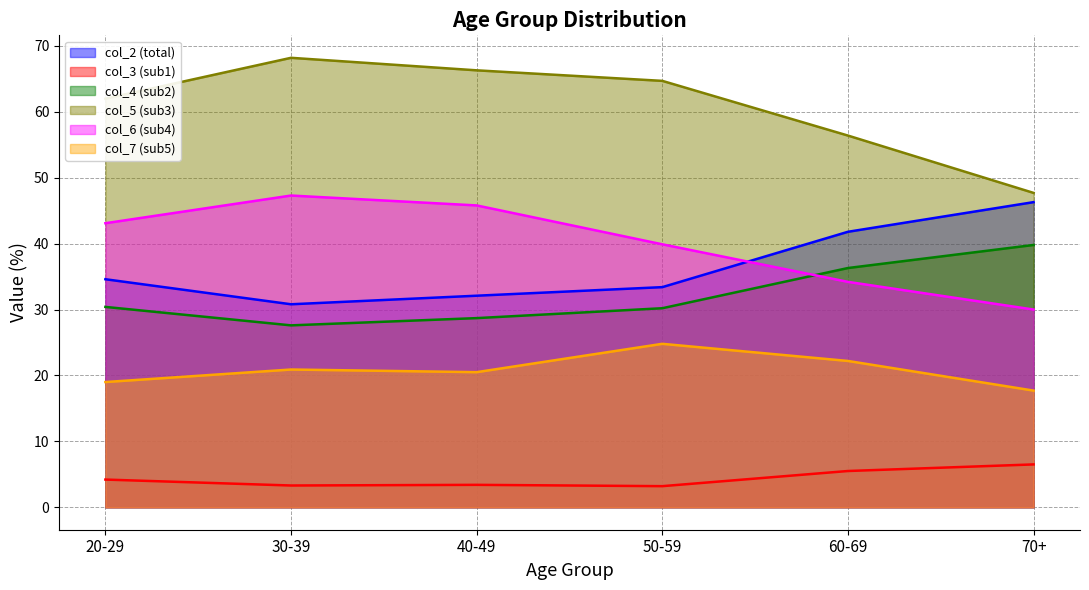

What position from the right is 60-69?

2